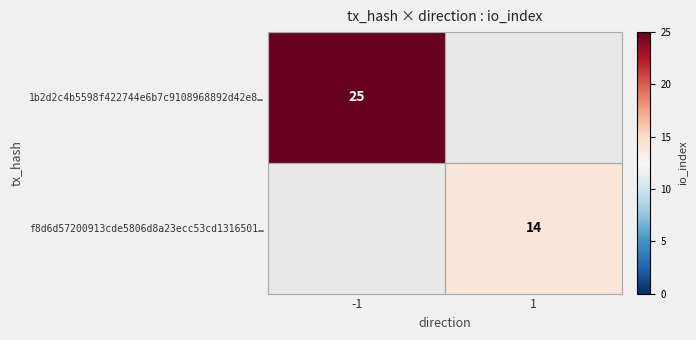

The value of f8d6d57200913cde5806d8a23ecc53cd1316501… at 1 is 4. True or false?

False